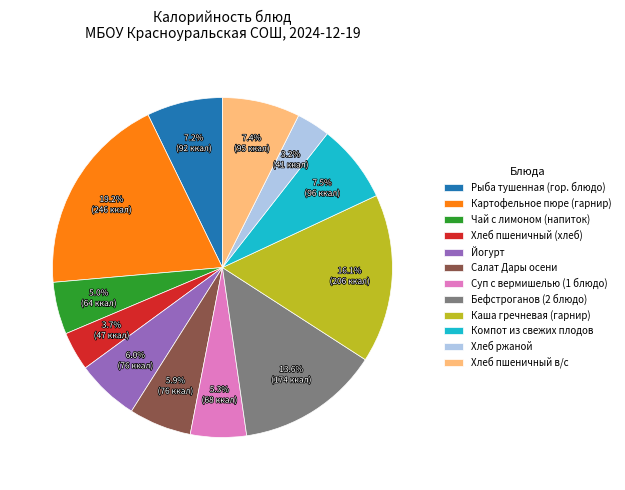

The Хлеб пшеничный в/с slice represents 20% of the pie. True or false?

False